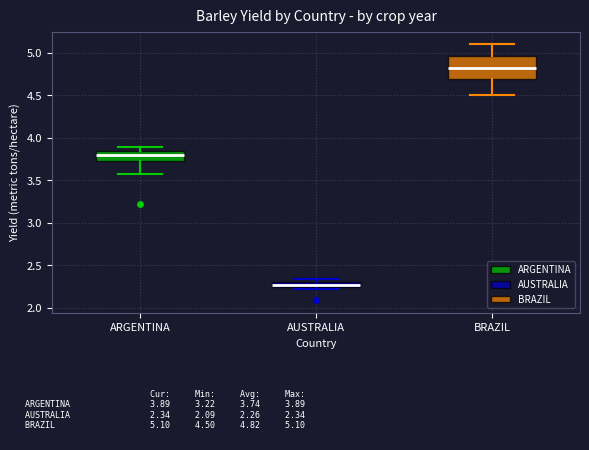

Comparing the boxes themselves (not the whiskers), which one is the tallest?

BRAZIL